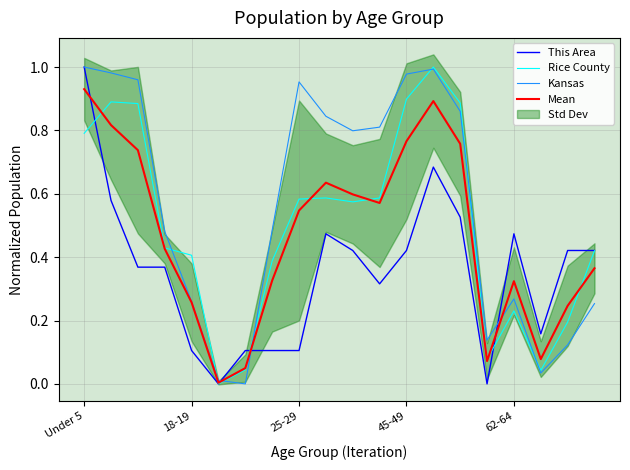

Is it true that This Area equals 1.5 at Under 5?

False